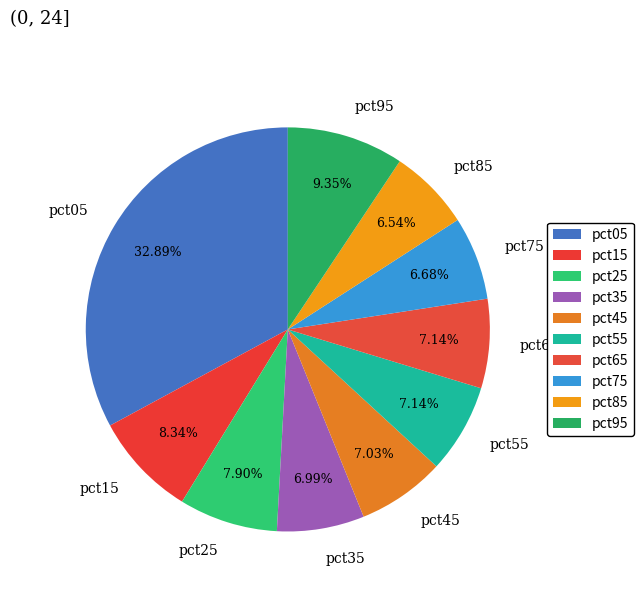

Between pct25 and pct75, which is larger?

pct25